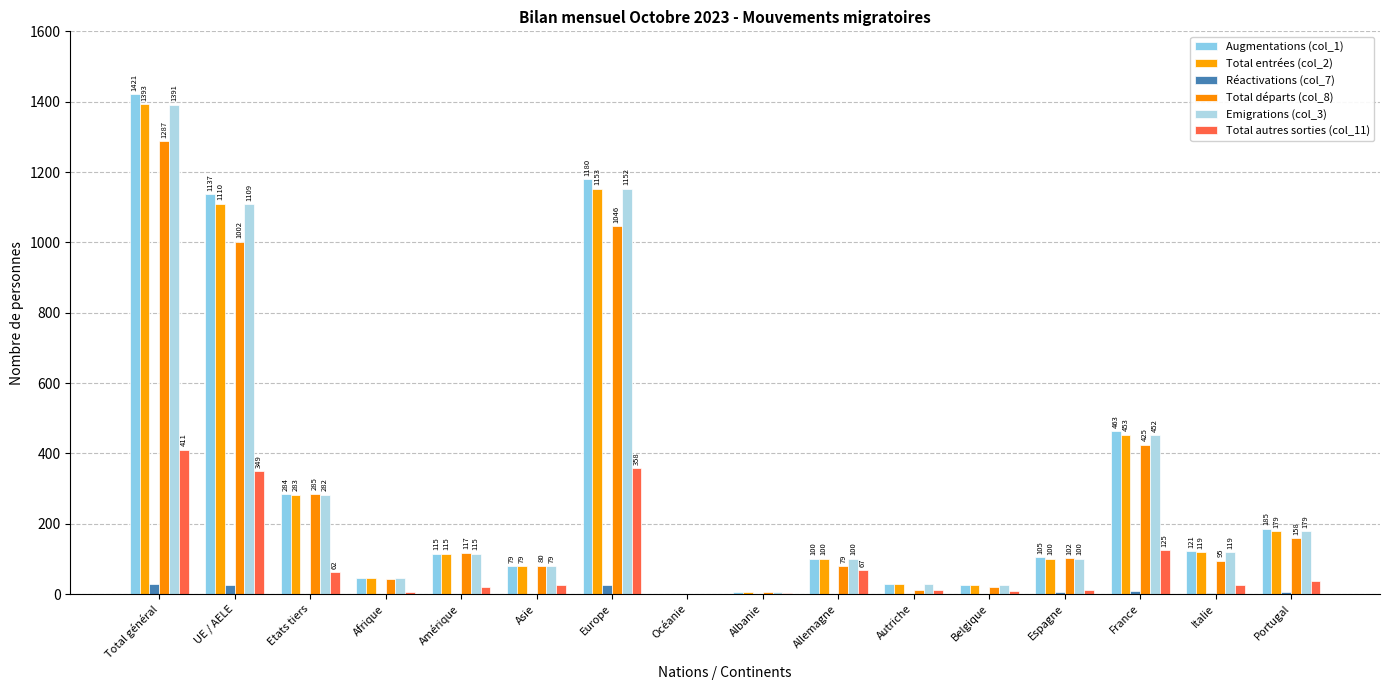

Reading left to right, list all the values displayed in this chart.

Augmentations (col_1): Total général=1421	UE / AELE=1137	Etats tiers=284	Afrique=47	Amérique=115	Asie=79	Europe=1180	Océanie=0	Albanie=5	Allemagne=100	Autriche=29	Belgique=27	Espagne=105	France=463	Italie=121	Portugal=185
Total entrées (col_2): Total général=1393	UE / AELE=1110	Etats tiers=283	Afrique=46	Amérique=115	Asie=79	Europe=1153	Océanie=0	Albanie=5	Allemagne=100	Autriche=29	Belgique=26	Espagne=100	France=453	Italie=119	Portugal=179
Réactivations (col_7): Total général=28	UE / AELE=27	Etats tiers=1	Afrique=1	Amérique=0	Asie=0	Europe=27	Océanie=0	Albanie=0	Allemagne=0	Autriche=0	Belgique=1	Espagne=5	France=10	Italie=2	Portugal=6
Total départs (col_8): Total général=1287	UE / AELE=1002	Etats tiers=285	Afrique=43	Amérique=117	Asie=80	Europe=1046	Océanie=1	Albanie=5	Allemagne=79	Autriche=12	Belgique=20	Espagne=102	France=425	Italie=95	Portugal=158
Emigrations (col_3): Total général=1391	UE / AELE=1109	Etats tiers=282	Afrique=45	Amérique=115	Asie=79	Europe=1152	Océanie=0	Albanie=5	Allemagne=100	Autriche=29	Belgique=26	Espagne=100	France=452	Italie=119	Portugal=179
Total autres sorties (col_11): Total général=411	UE / AELE=349	Etats tiers=62	Afrique=6	Amérique=19	Asie=27	Europe=358	Océanie=1	Albanie=3	Allemagne=67	Autriche=11	Belgique=9	Espagne=12	France=125	Italie=27	Portugal=38